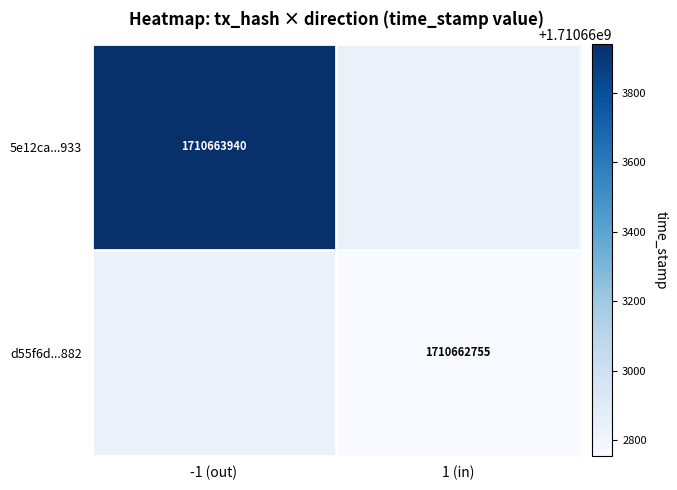

Which series has the largest range (max minus min)?

5e12ca822bd02511e0bffda860883fbc5d1f933